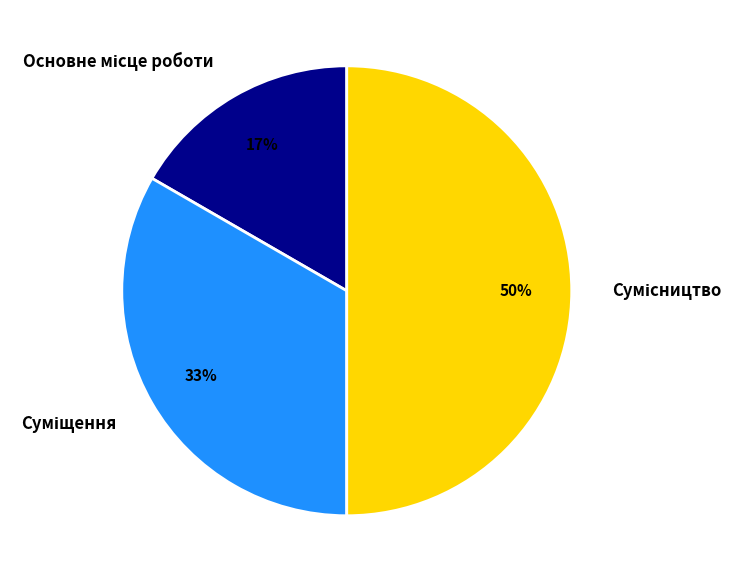

To the nearest percent, what is the average slice percentage?

33%